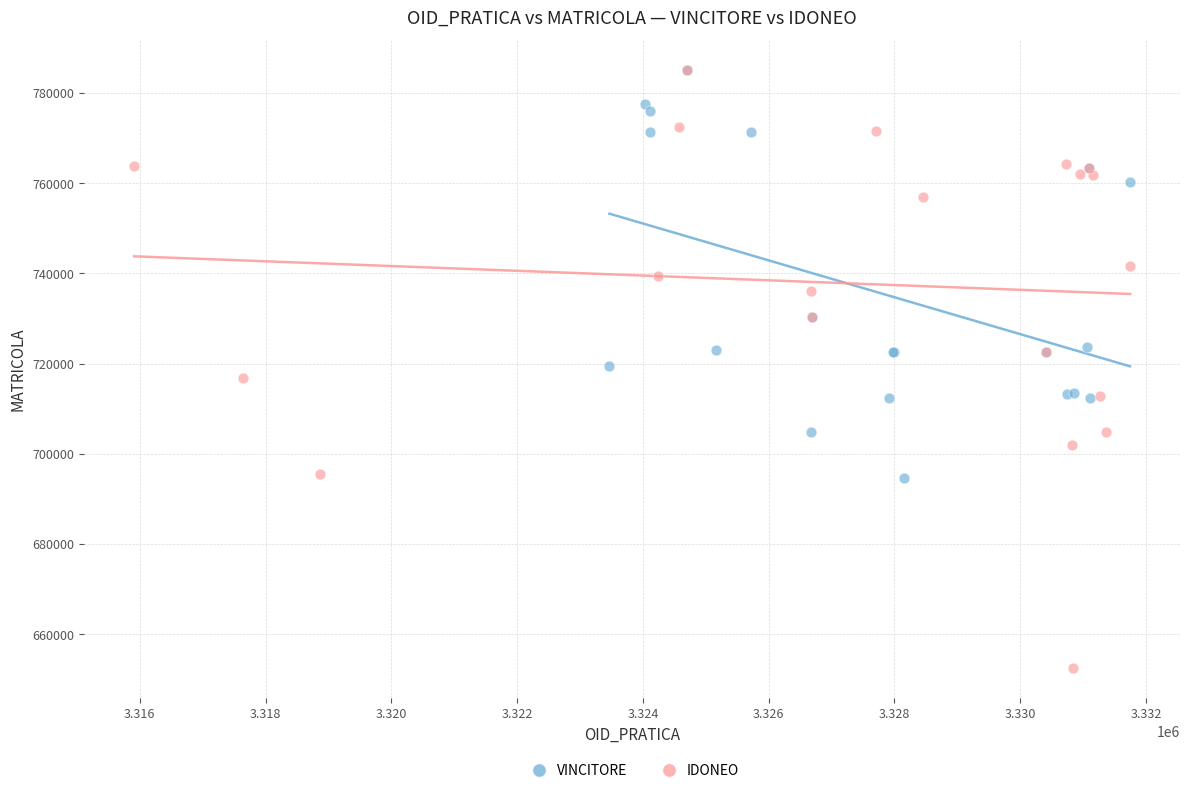

Which series has the widest spread of Y values?

IDONEO